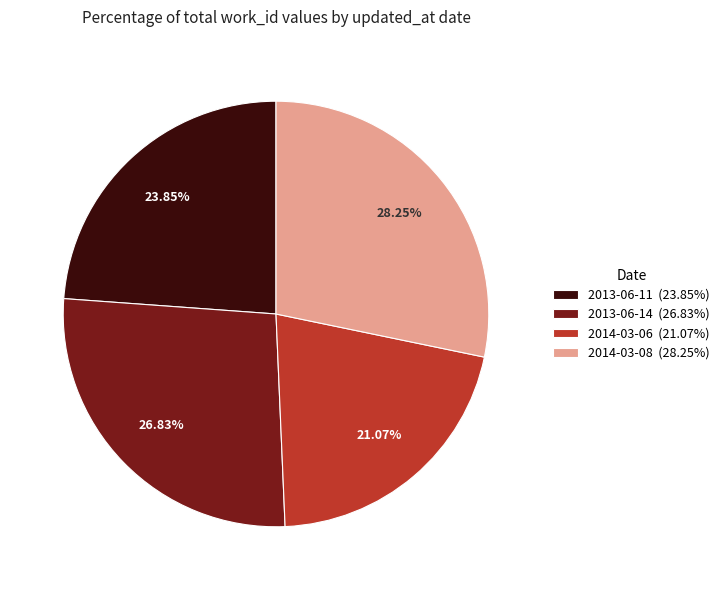

What is the largest slice in the pie chart?

2014-03-08